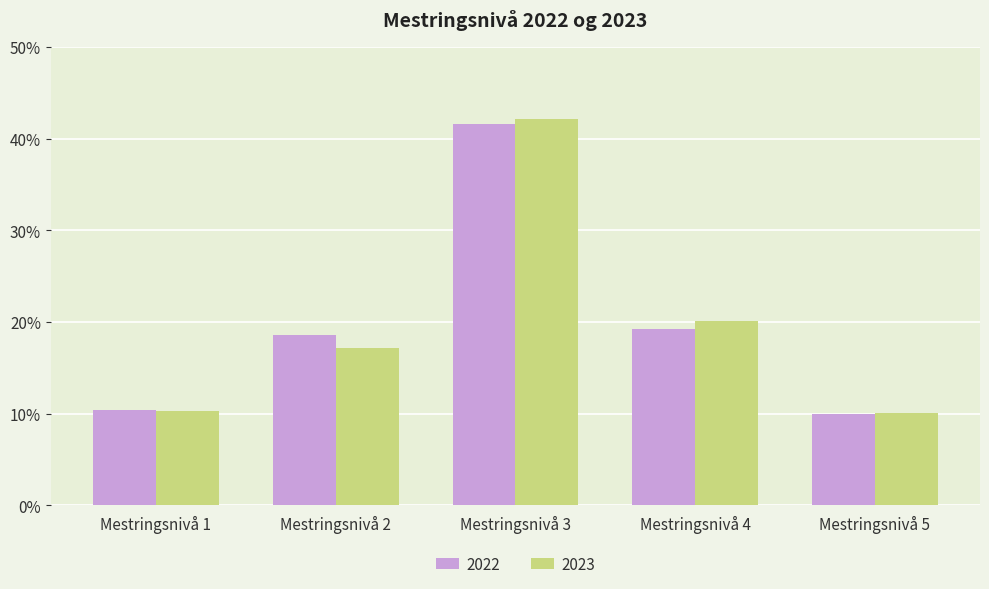

What is the highest value of the 2022 series?

41.6